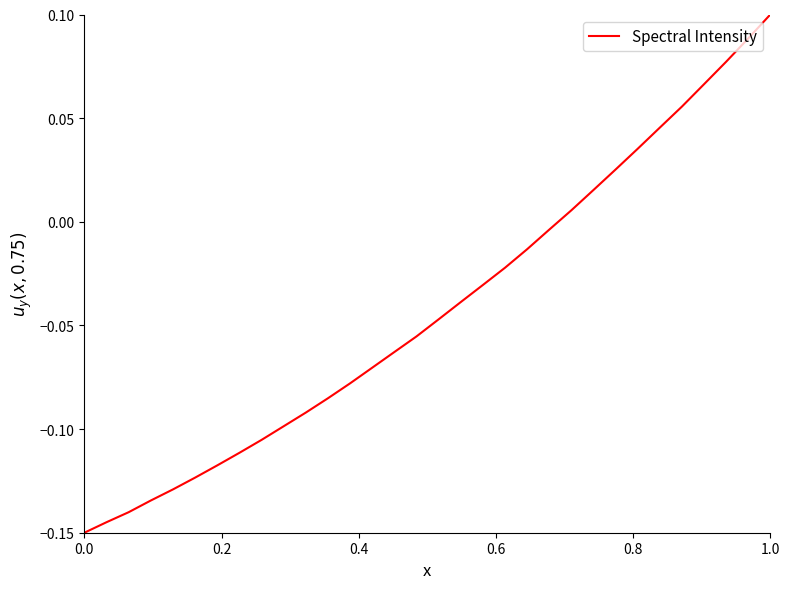

How many lines are shown in the chart?

1